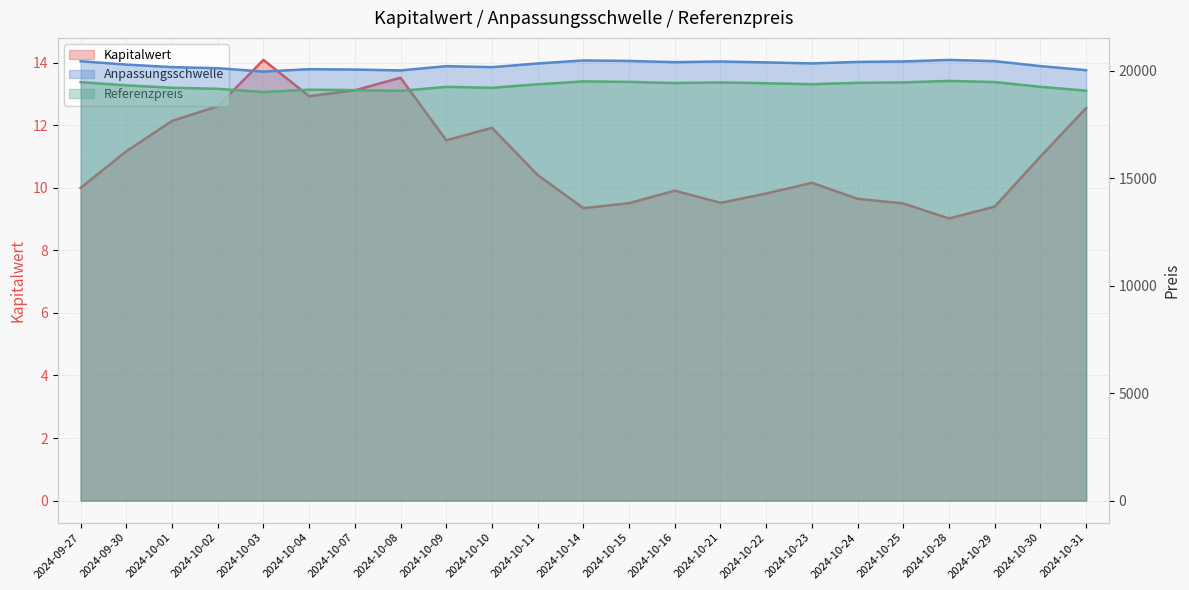

Where does the Kapitalwert series first go above 10?

2024-09-30